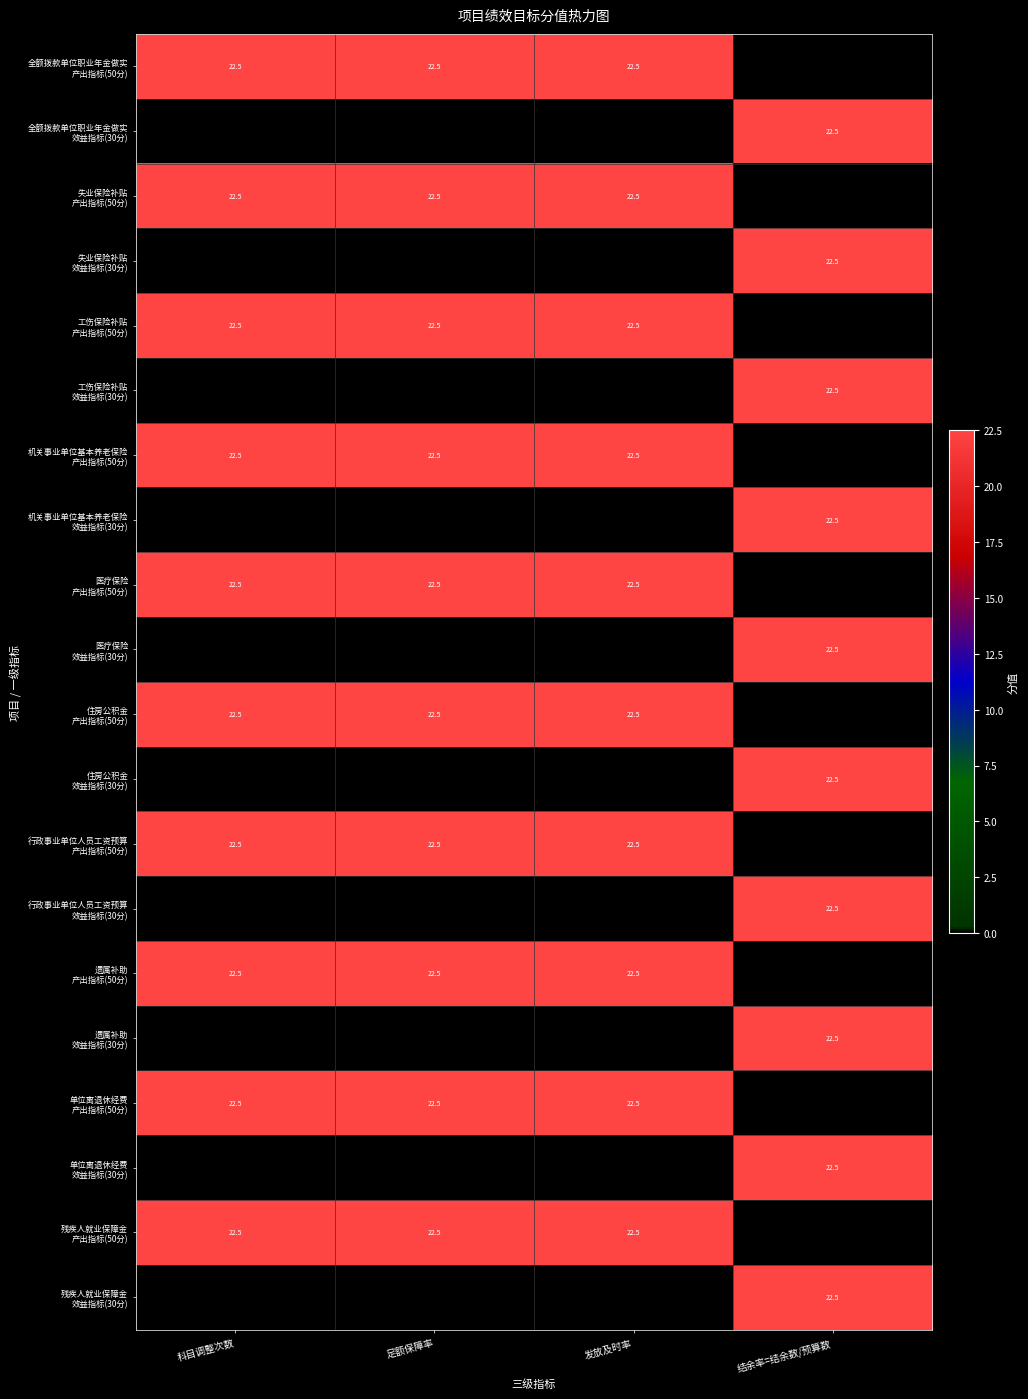

Count the number of categories in the chart.

4